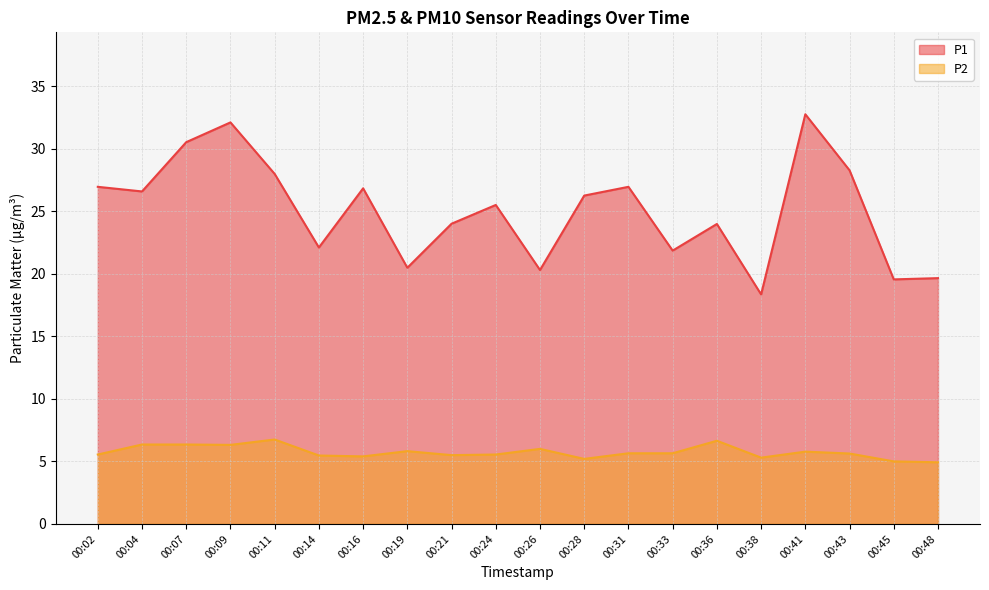

What is the difference between the P1 values at 00:19 and 00:41?

12.3